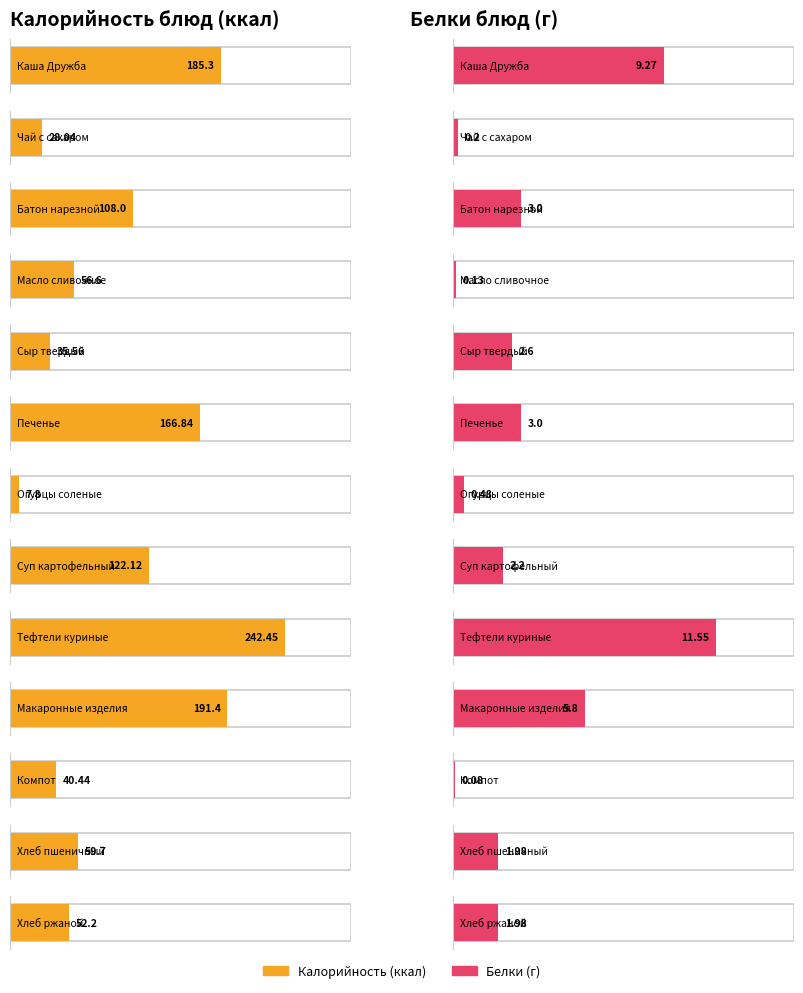

Rank the series at Масло сливочное from highest to lowest value.

Калорийность, Белки